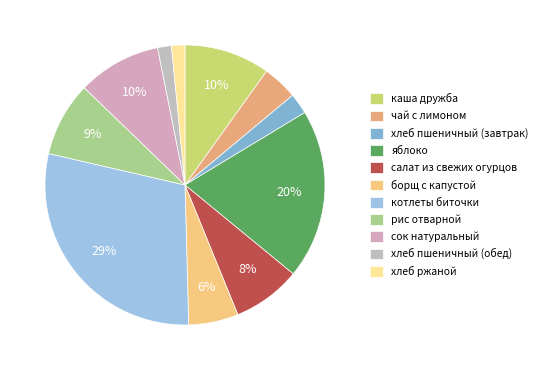

What portion of the pie excludes хлеб пшеничный (завтрак)?

97.6%